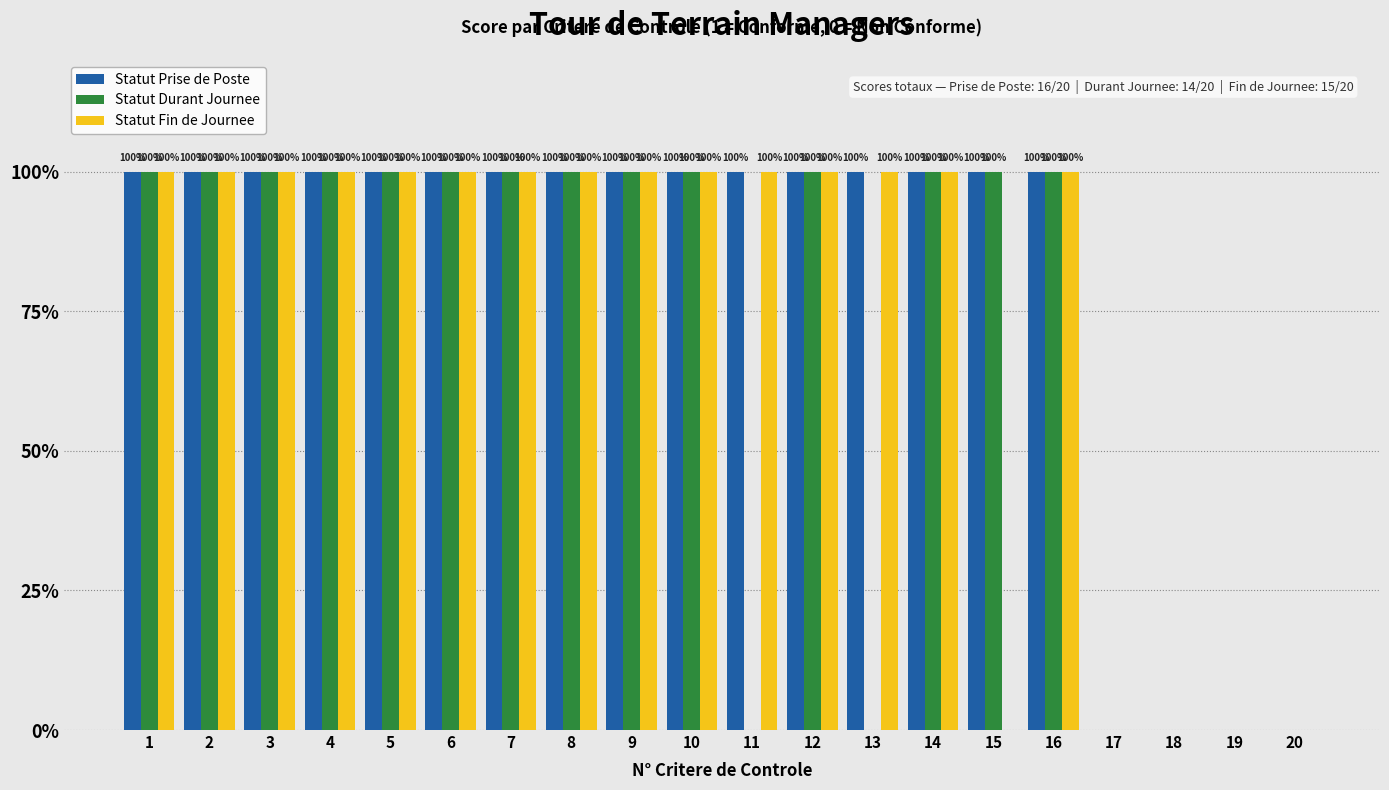

Reading left to right, what are all the values shown in this chart?

Statut Prise de Poste: 1=100	2=100	3=100	4=100	5=100	6=100	7=100	8=100	9=100	10=100	11=100	12=100	13=100	14=100	15=100	16=100	17=0	18=0	19=0	20=0
Statut Durant Journee: 1=100	2=100	3=100	4=100	5=100	6=100	7=100	8=100	9=100	10=100	11=0	12=100	13=0	14=100	15=100	16=100	17=0	18=0	19=0	20=0
Statut Fin de Journee: 1=100	2=100	3=100	4=100	5=100	6=100	7=100	8=100	9=100	10=100	11=100	12=100	13=100	14=100	15=0	16=100	17=0	18=0	19=0	20=0